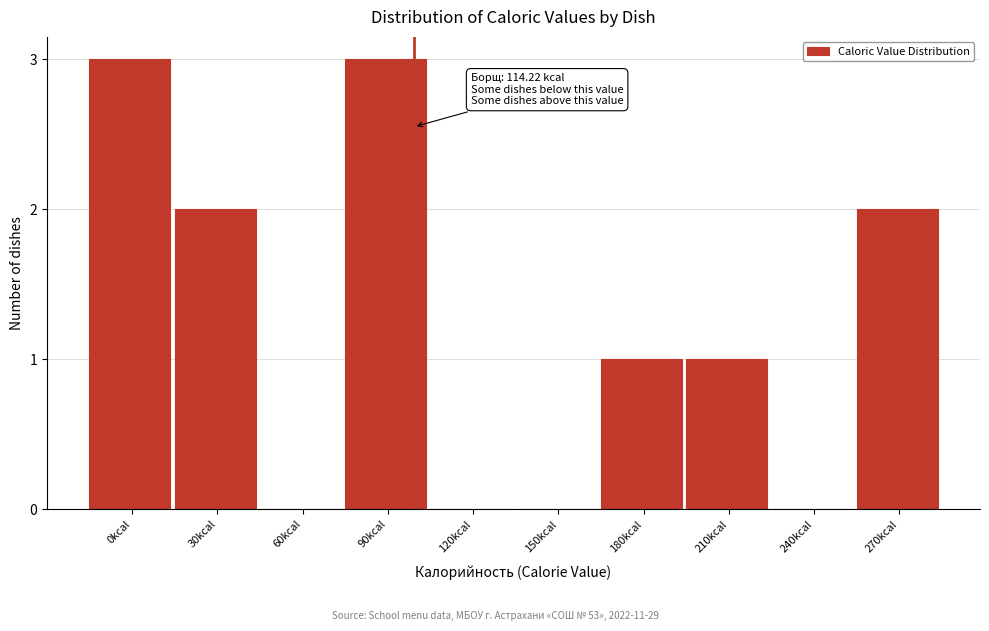

Reading left to right, extract all data points from this chart.

0kcal=3	30kcal=2	60kcal=0	90kcal=3	120kcal=0	150kcal=0	180kcal=1	210kcal=1	240kcal=0	270kcal=2